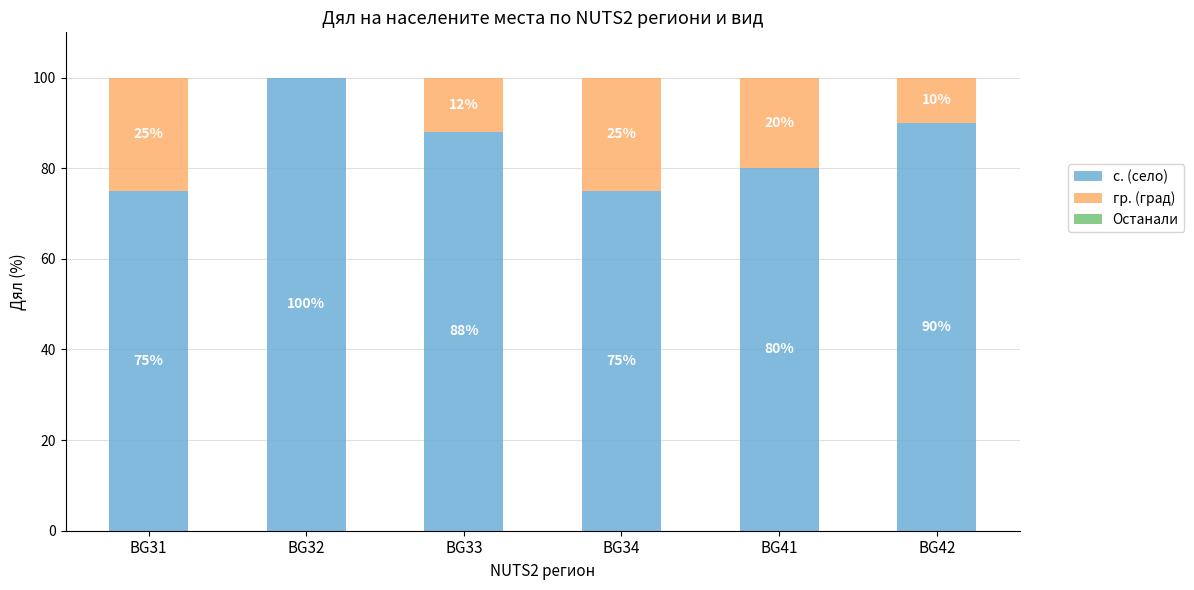

What is the total value across all series at BG42?

100